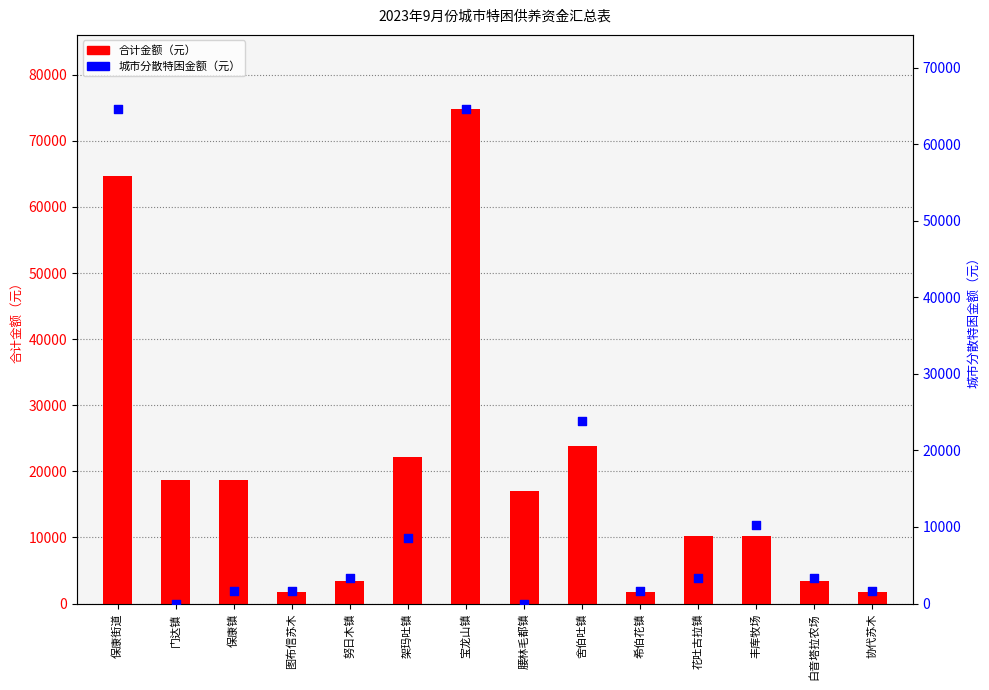

Which series has the largest total across all categories?

合计金额（元）